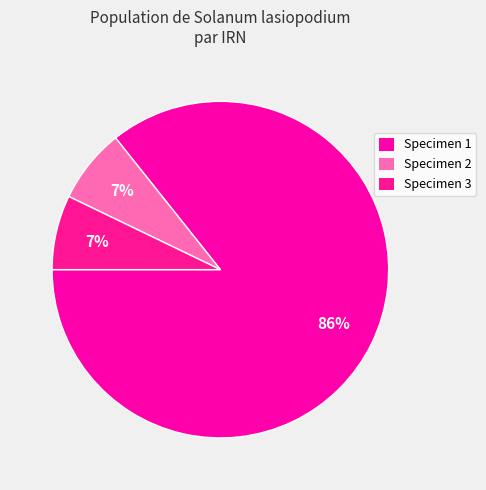

What is the largest slice in the pie chart?

Specimen 1